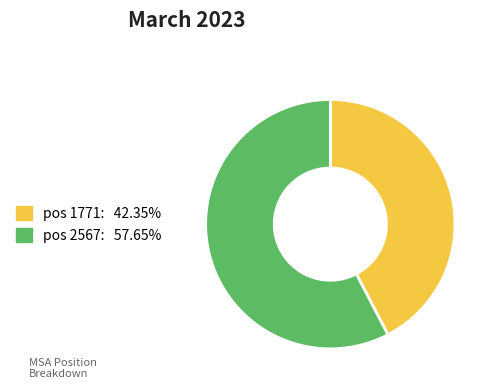

Does any single category account for the majority?

Yes